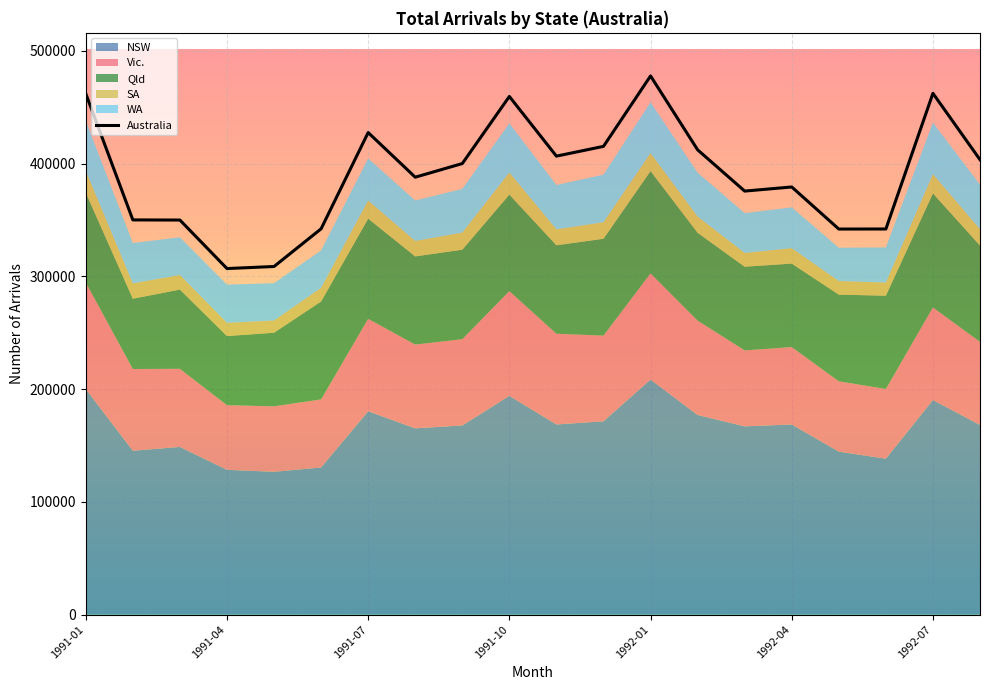

List the labels in order of Australia value, smallest first.

1991-04, 1991-05, 1992-05, 1992-06, 1991-06, 1991-03, 1991-02, 1992-03, 1992-04, 1991-08, 1991-09, 1992-08, 1991-11, 1992-02, 1991-12, 1991-07, 1991-10, 1991-01, 1992-07, 1992-01